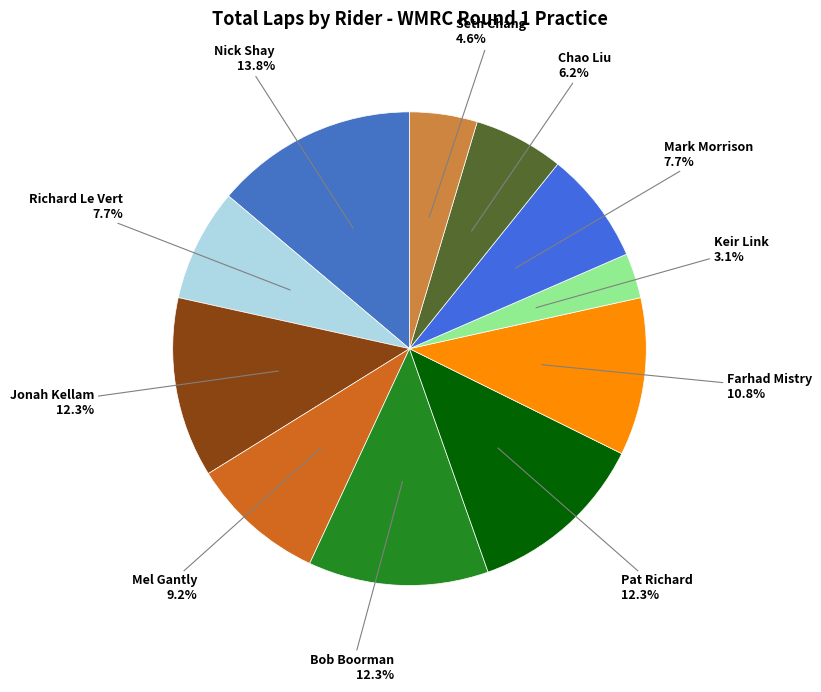

Count the number of slices in the pie.

11